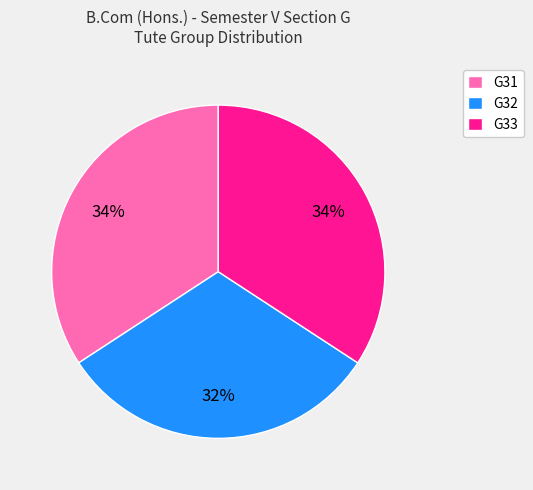

Which slice is the smallest?

G32